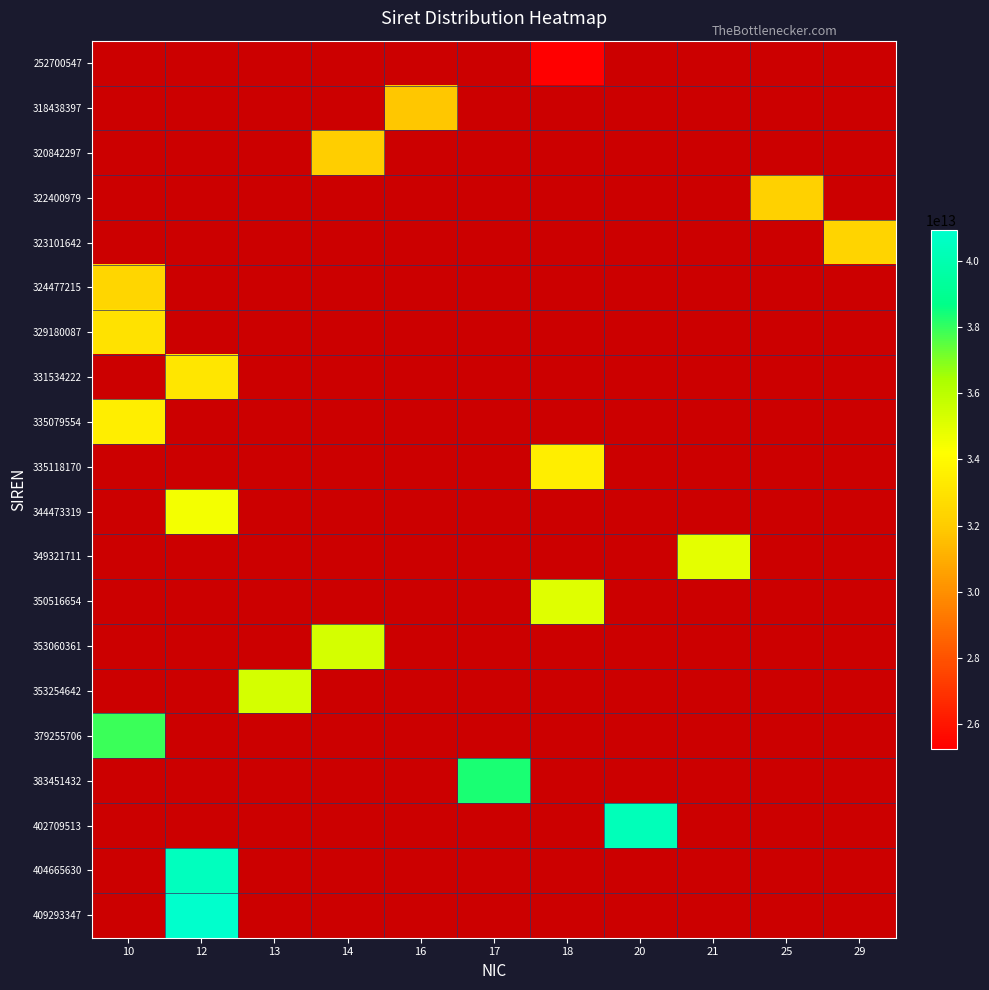

Rank the series at 18 from highest to lowest value.

350516654, 335118170, 252700547, 318438397, 320842297, 322400979, 323101642, 324477215, 329180087, 331534222, 335079554, 344473319, 349321711, 353060361, 353254642, 379255706, 383451432, 402709513, 404665630, 409293347